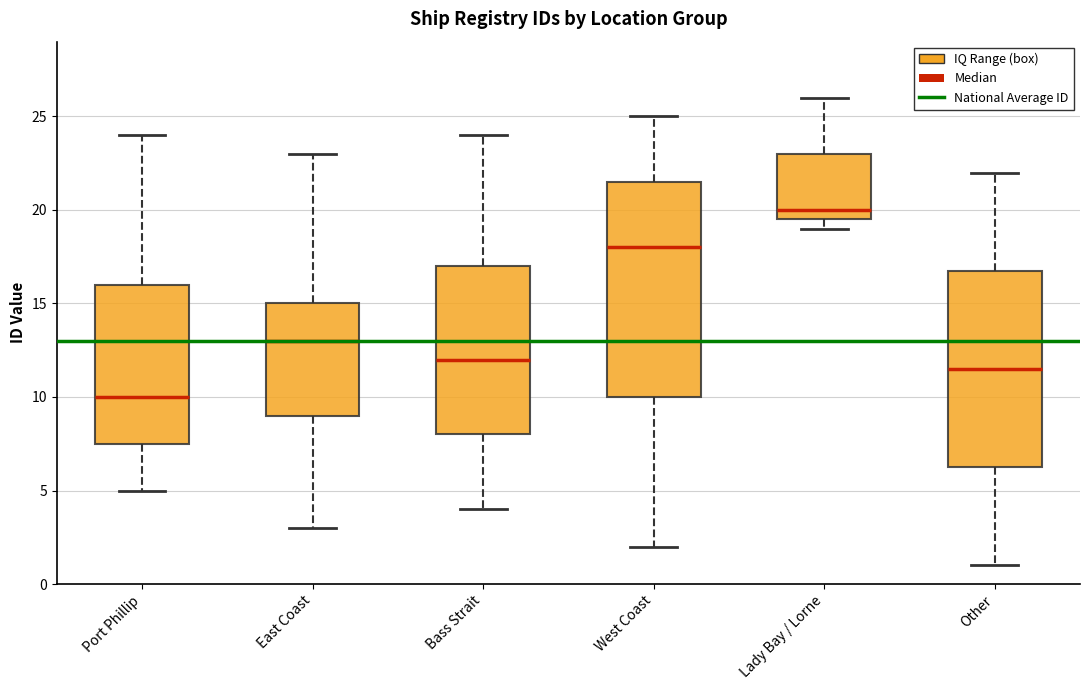

Reading left to right, transcribe this box plot: for each box, give where its median line is, the range the box spans, and where its two whiskers end, as read against the y-axis. The values are not printed on the chart, so give them approximately, as read against the axis.

Port Phillip: median 10.0, box 7.5 to 16.0, whiskers 5.0 to 24.0
East Coast: median 13.0, box 9.0 to 15.0, whiskers 3.0 to 23.0
Bass Strait: median 12.0, box 8.0 to 17.0, whiskers 4.0 to 24.0
West Coast: median 18.0, box 10.0 to 21.5, whiskers 2.0 to 25.0
Lady Bay / Lorne: median 20.0, box 19.5 to 23.0, whiskers 19.0 to 26.0
Other: median 11.5, box 6.5 to 17.0, whiskers 1.0 to 22.0